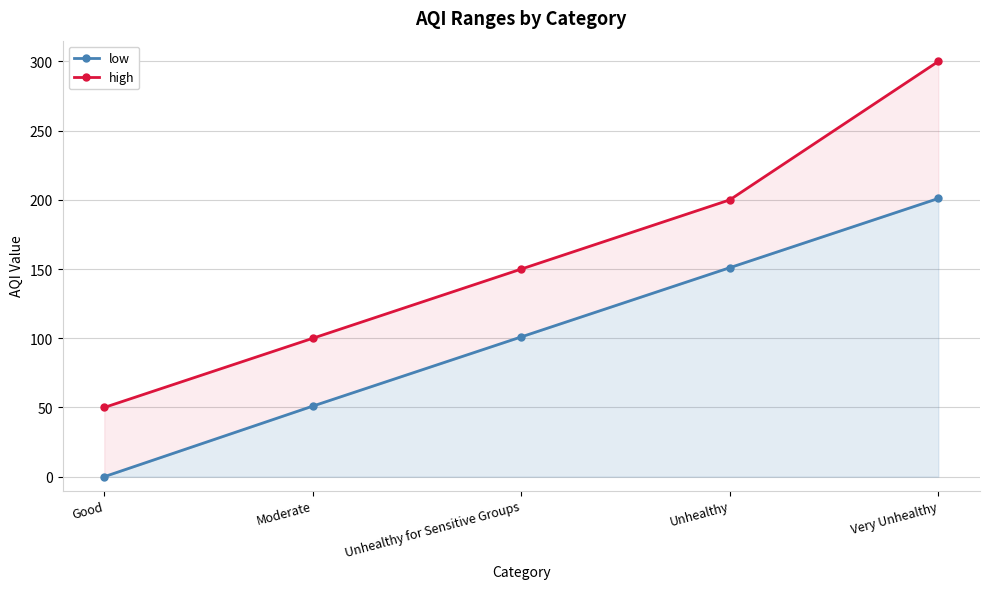

What is the value of the high point at the 2nd from the left?

100